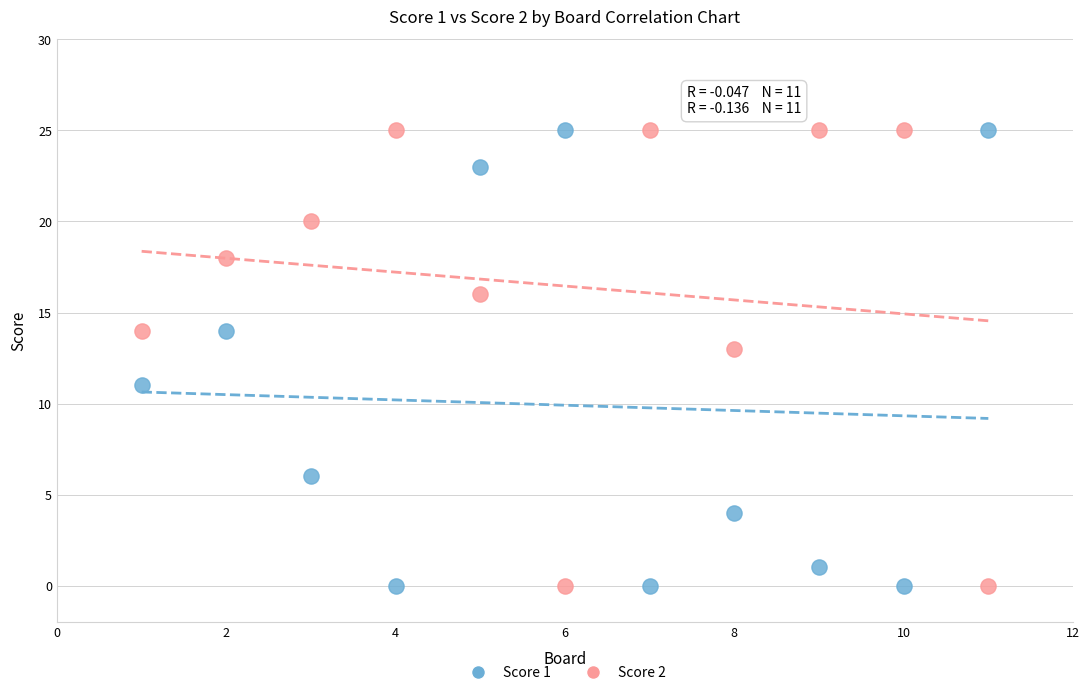

What are all the series names shown in the legend?

Score 1, Score 2